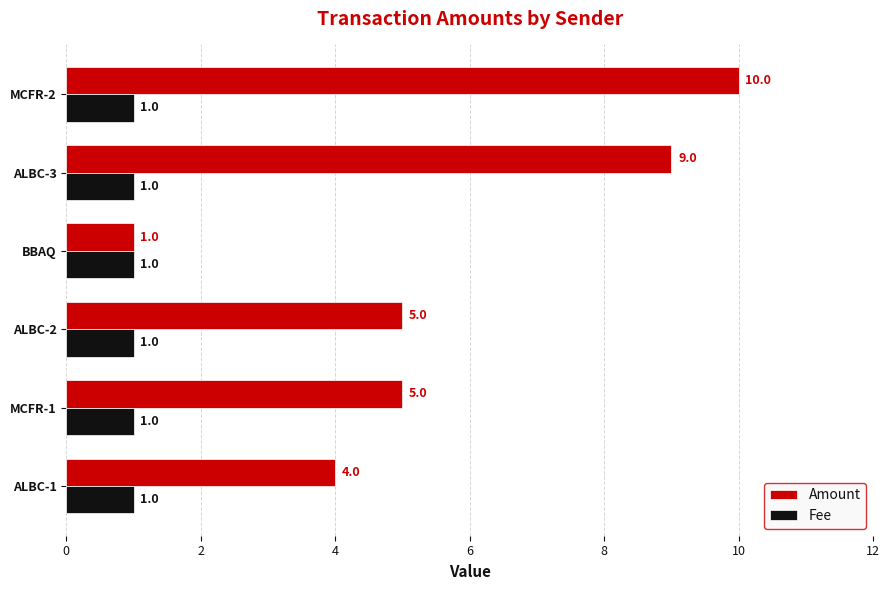

How many Amount values are between 4 and 9?

4